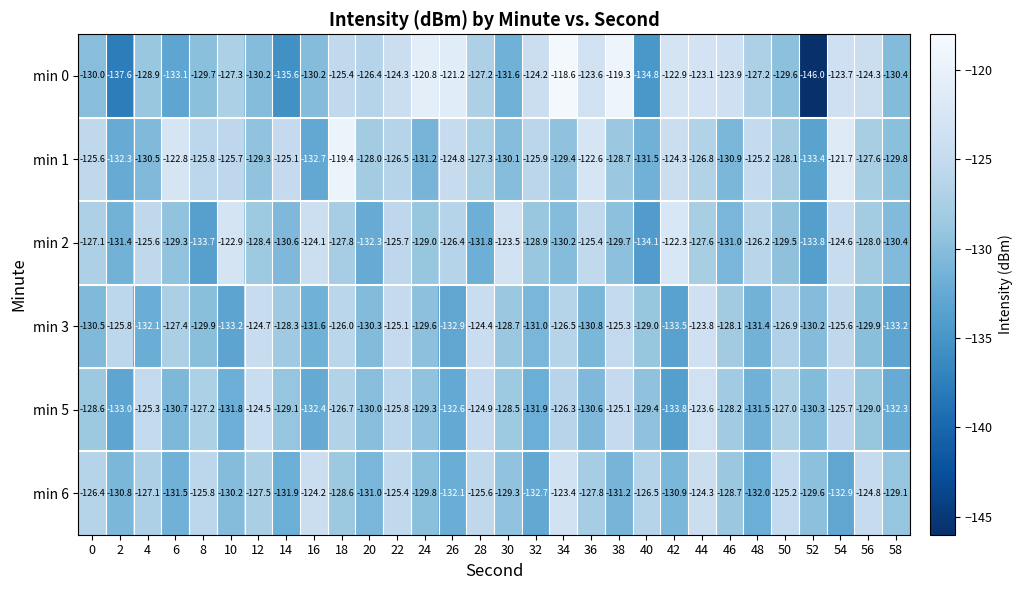

List the series in order of their peak value, lowest first.

min 3, min 5, min 6, min 2, min 1, min 0